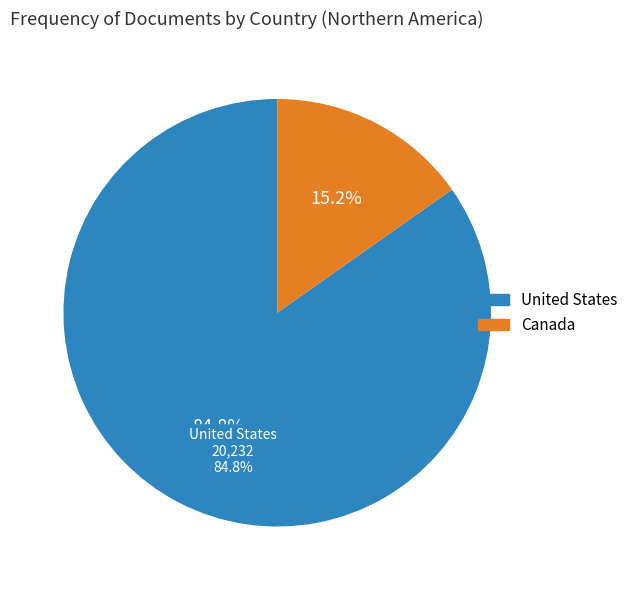

Which category accounts for the majority?

United States